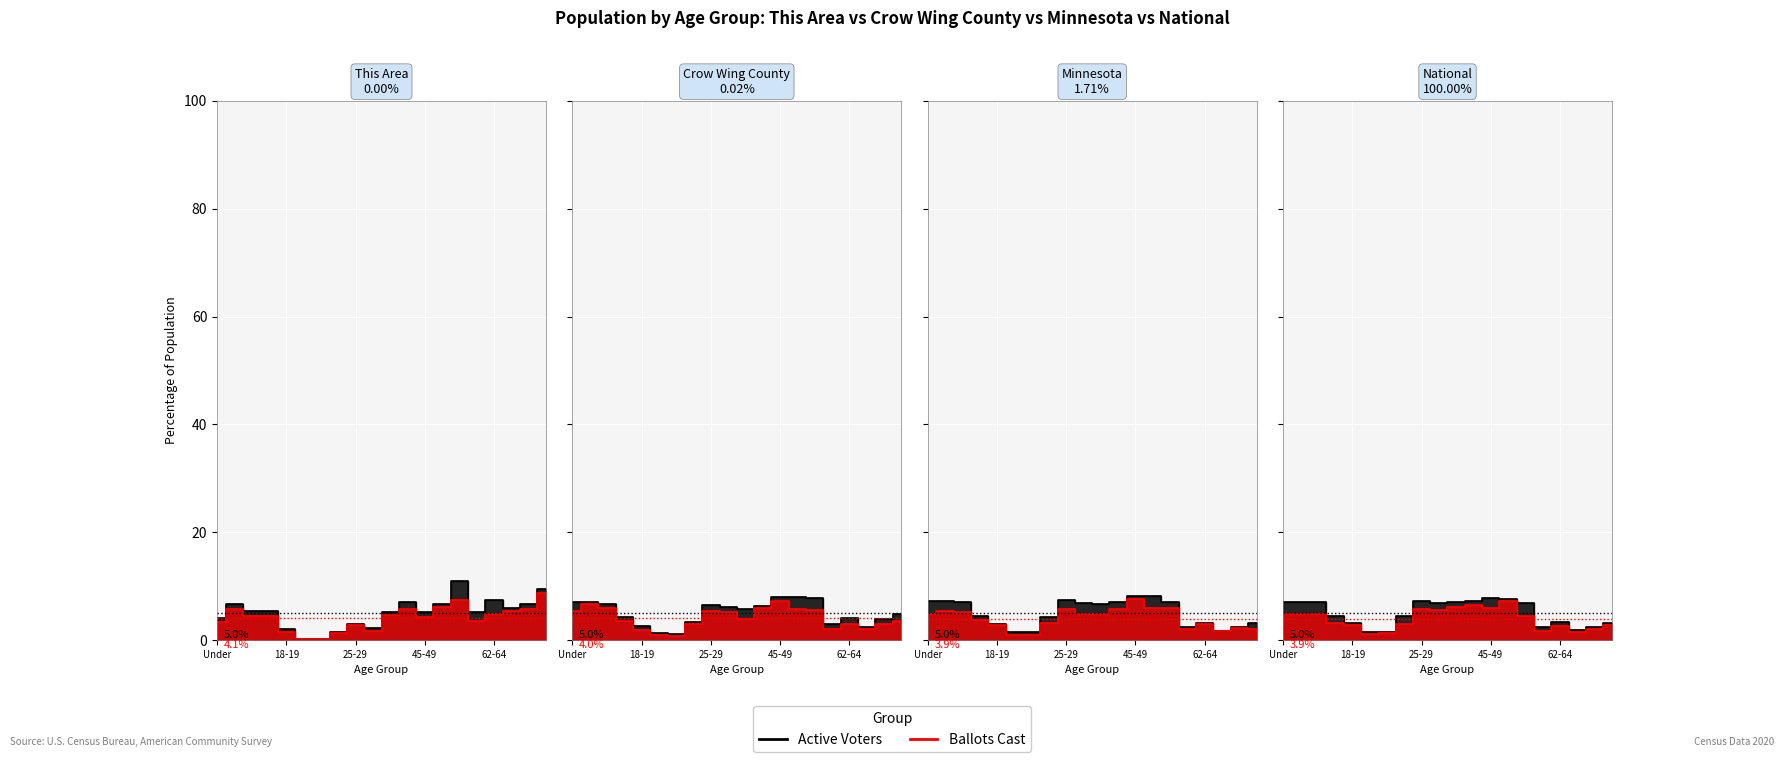

At which category does Minnesota reach its first local valley?

21